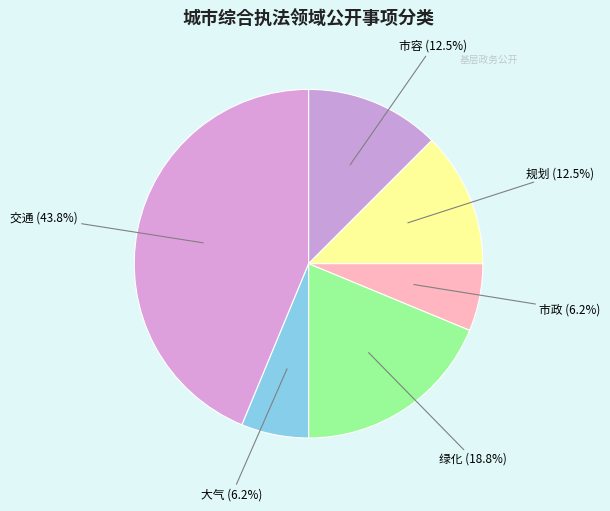

To the nearest percent, what portion does 大气 represent?

6%